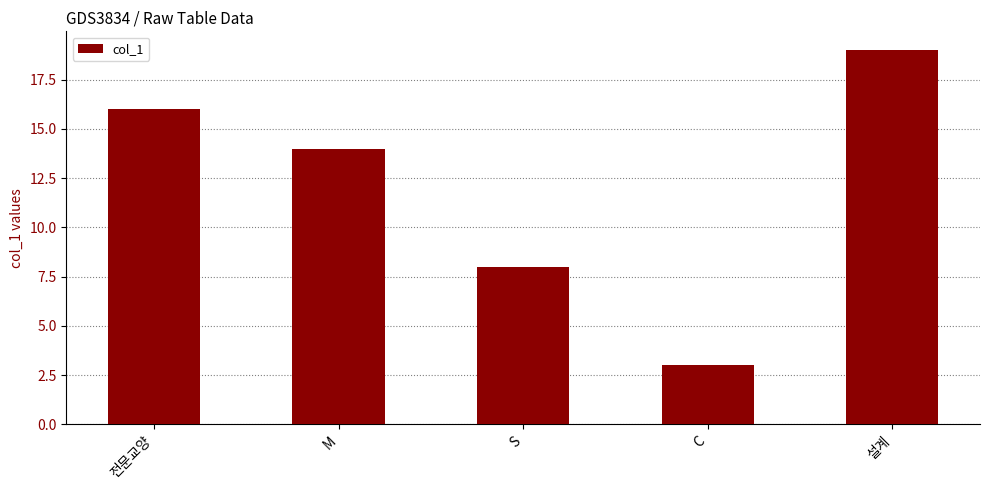

What is the label of the 1st bar from the left?

전문교양